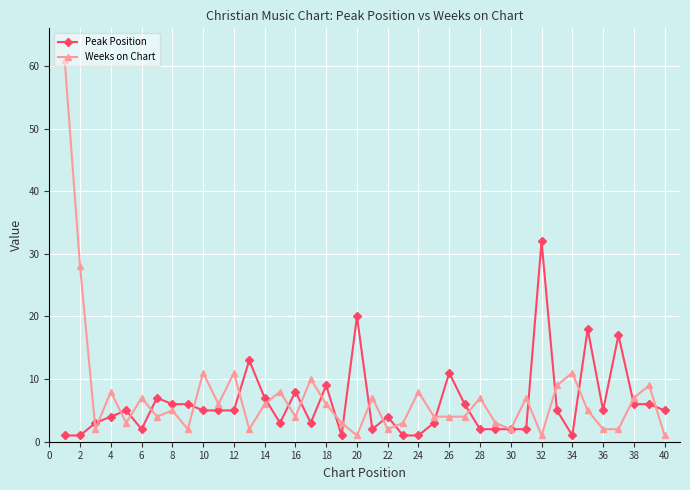

Does the chart have visible grid lines?

Yes